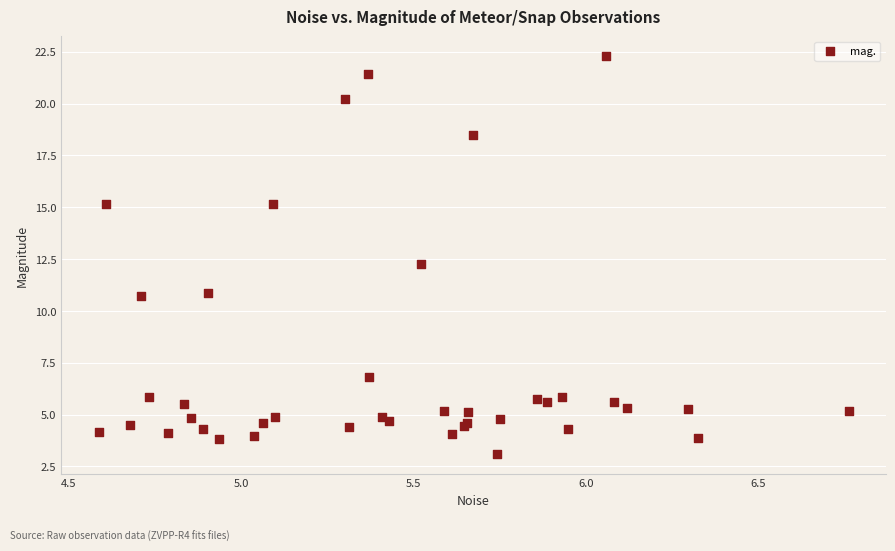

What Y value in the scatter plot is closest to 12?

12.3